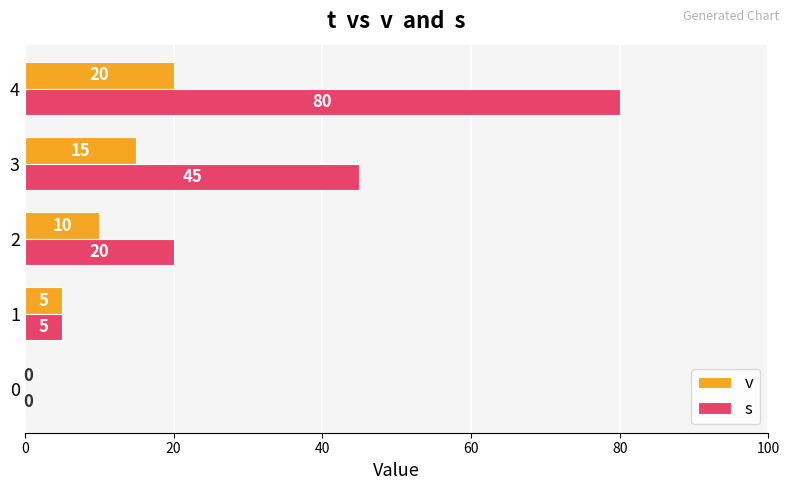

Where is s nearest to the value 40?

3